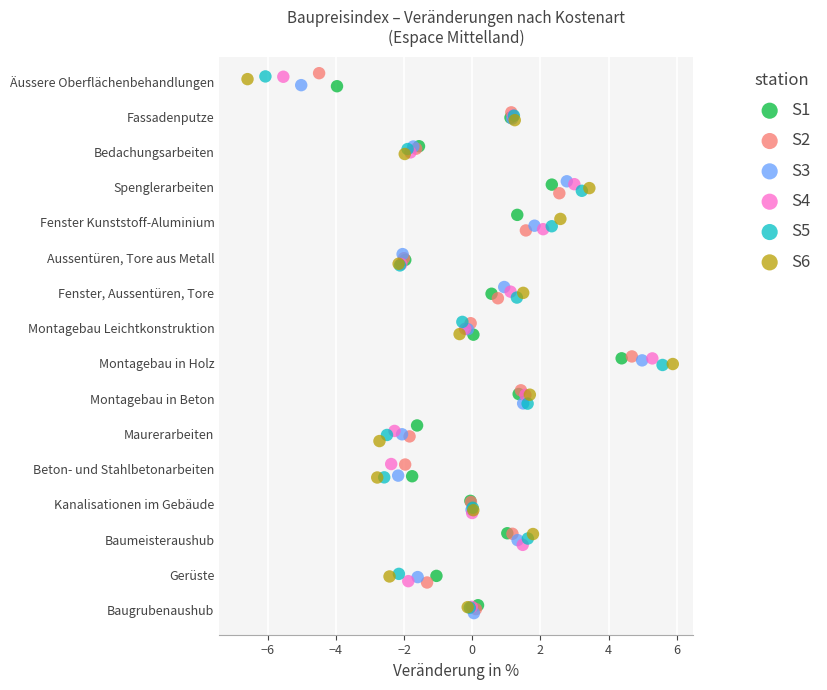

Which series has the widest spread of Y values?

S2